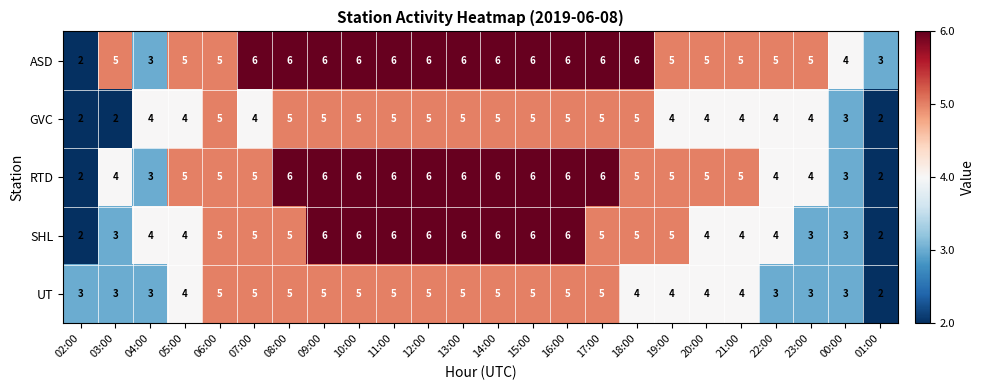

Is it true that UT equals 3 at 01:00?

False